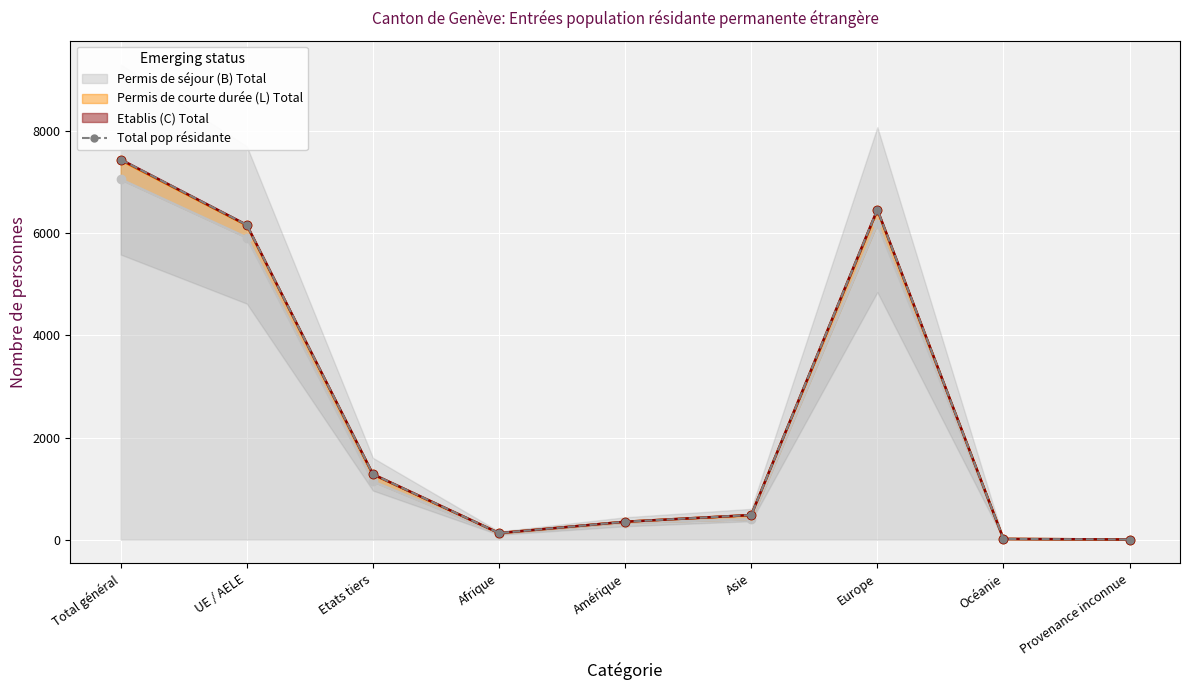

List the labels in order of value, largest first.

Total général, Europe, UE / AELE, Etats tiers, Asie, Amérique, Afrique, Océanie, Provenance inconnue